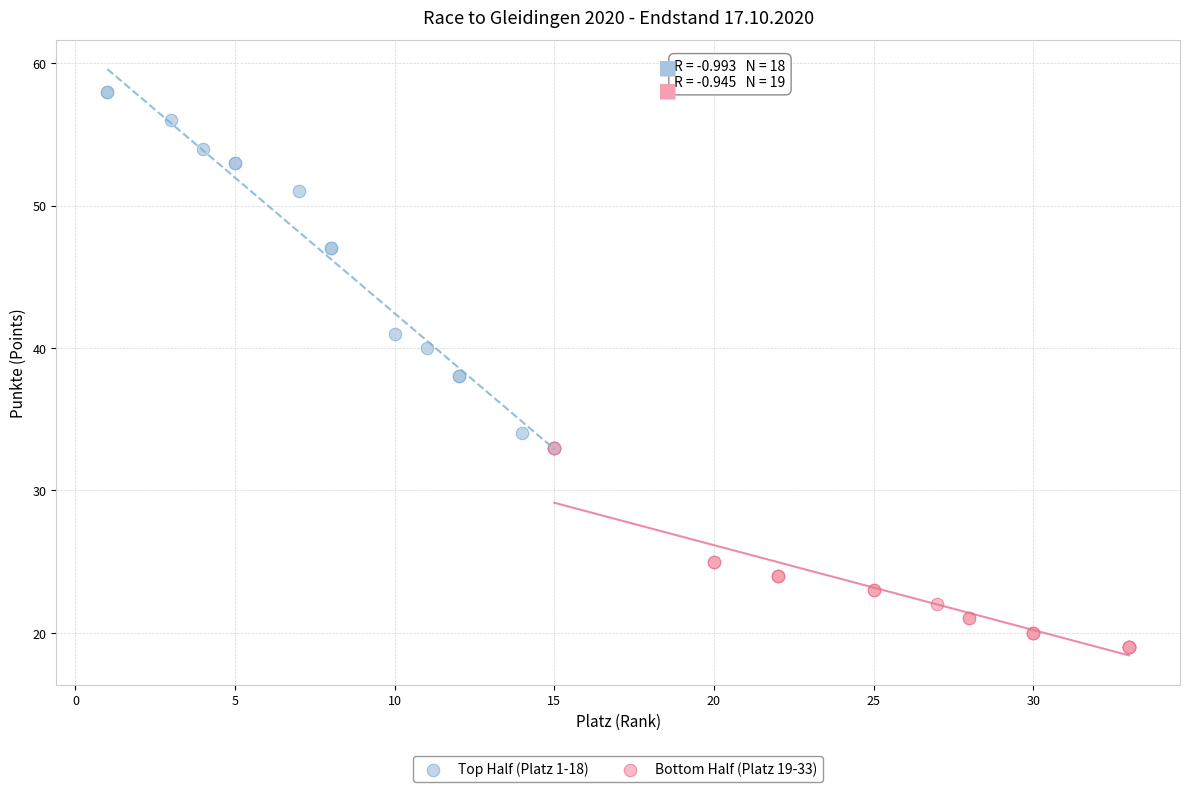

Which series reaches the maximum Y coordinate?

Top Half (Platz 1-18)